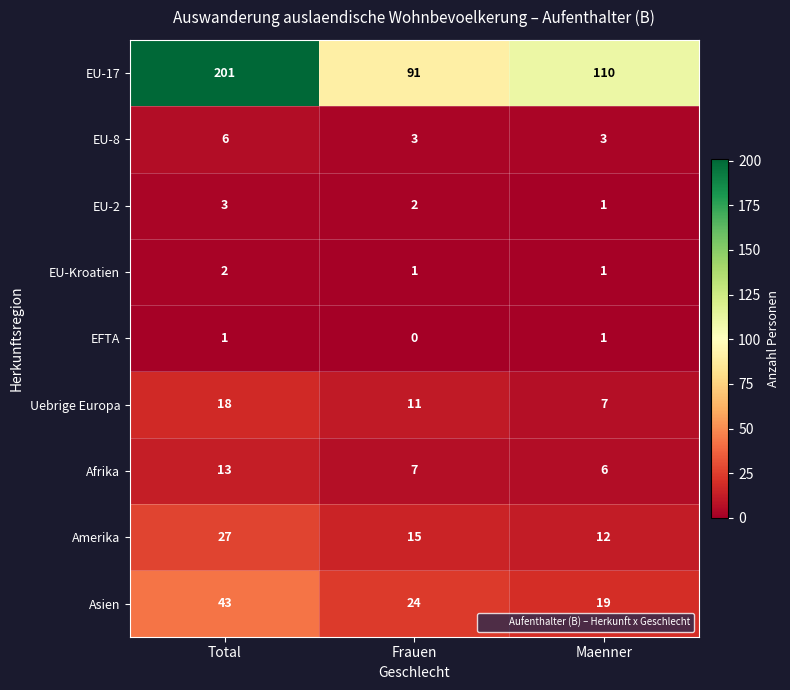

The EU-Kroatien series shows 3 at Total. True or false?

False